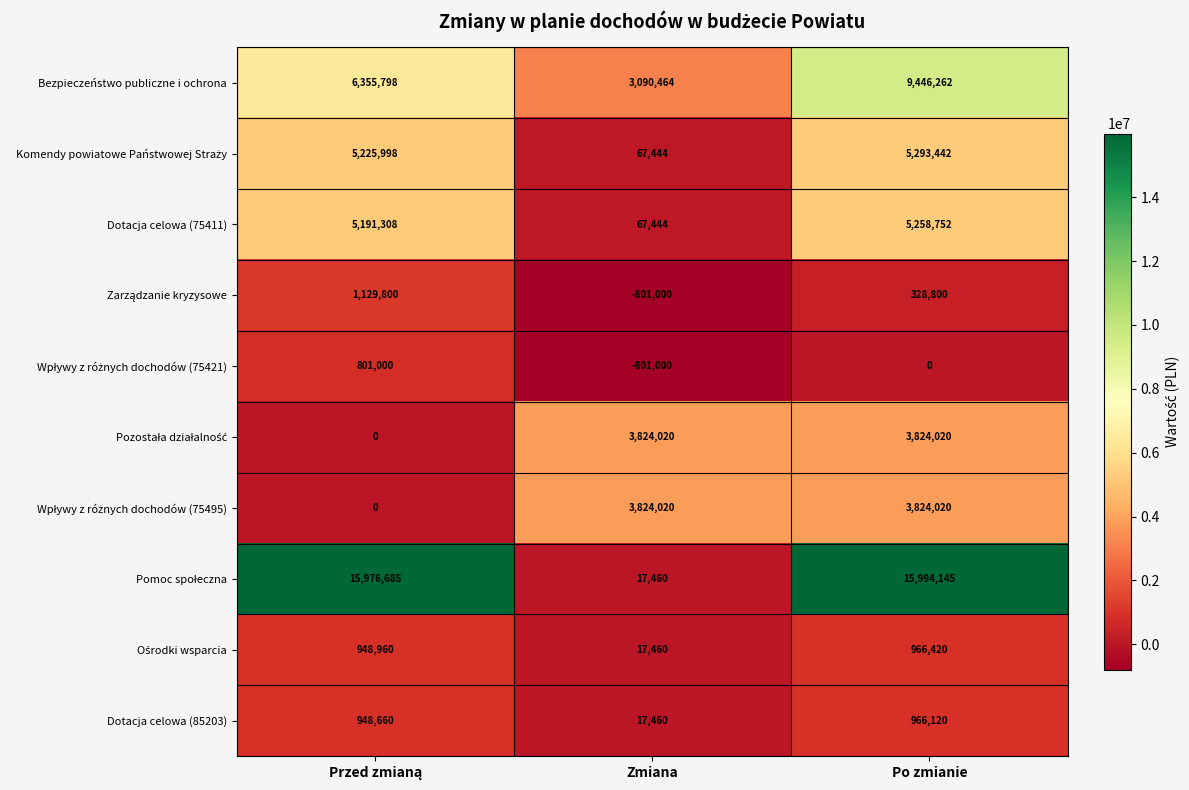

What is the greatest value displayed?

15994145